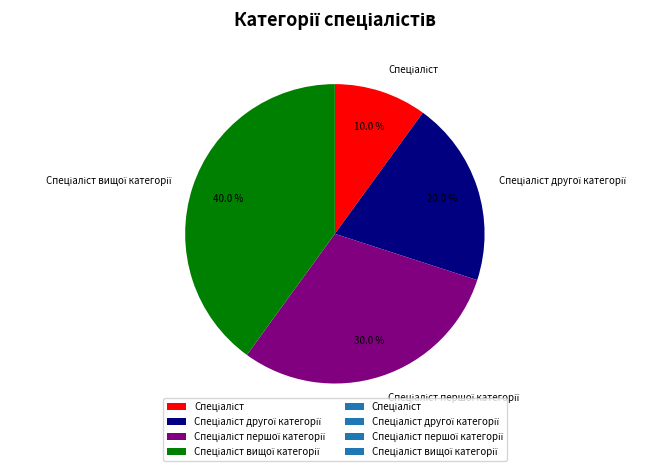

Does any single category account for the majority?

No